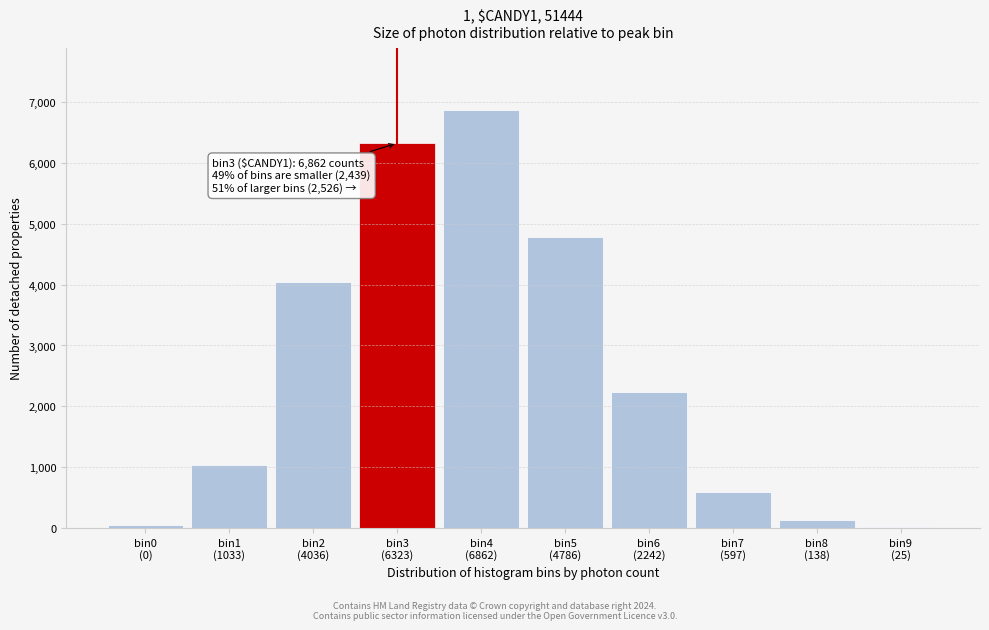

What is the difference between the second highest and minimum values?

6298